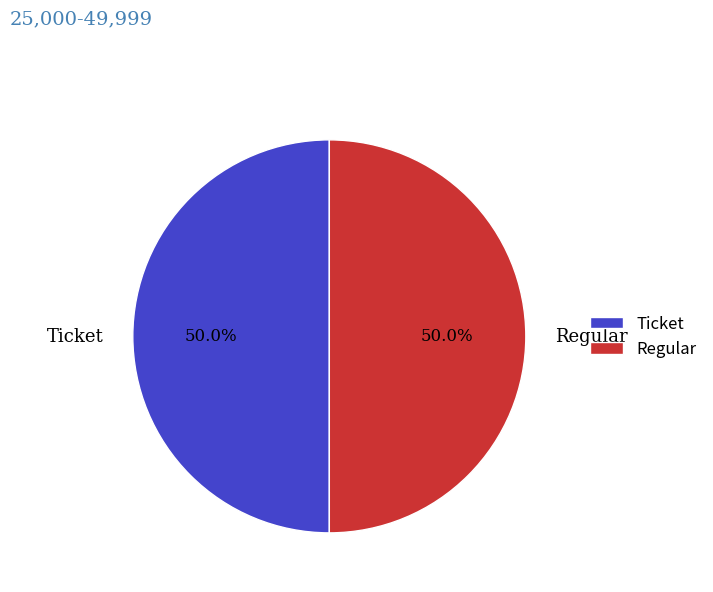

How many segments does this pie chart have?

2